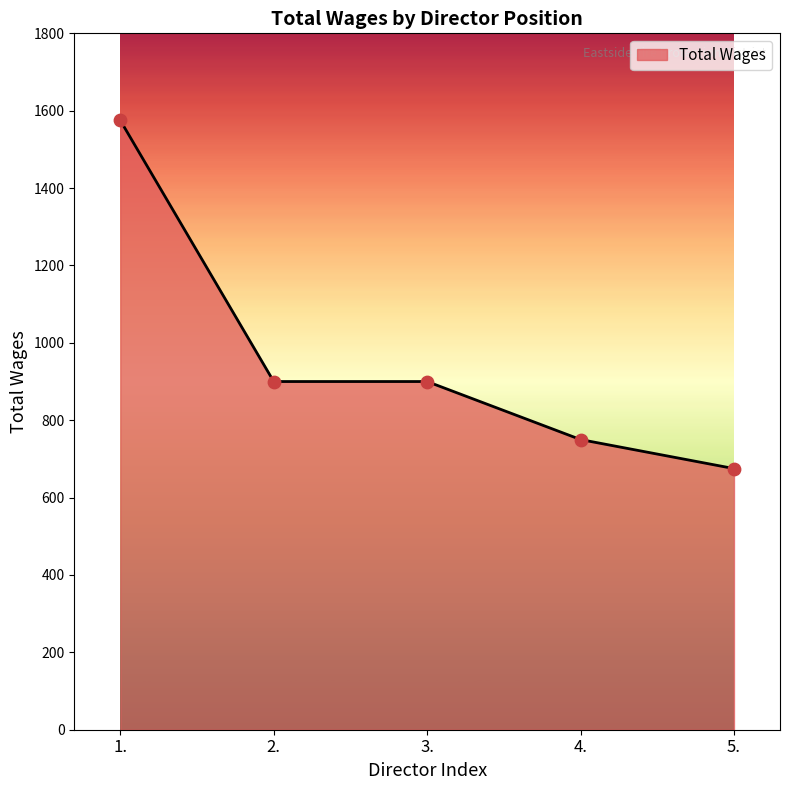

Which has a higher value, 3. or 4.?

3.